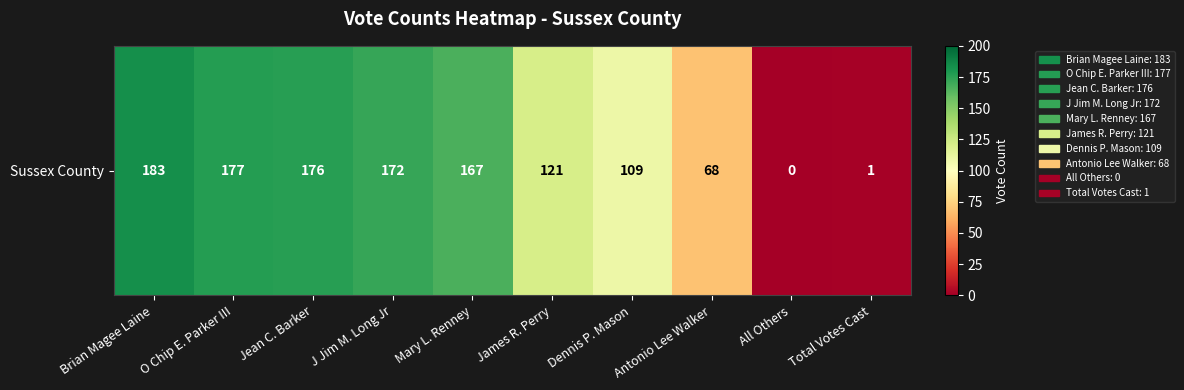

The chart shows a value of 68 at Antonio Lee Walker. True or false?

True